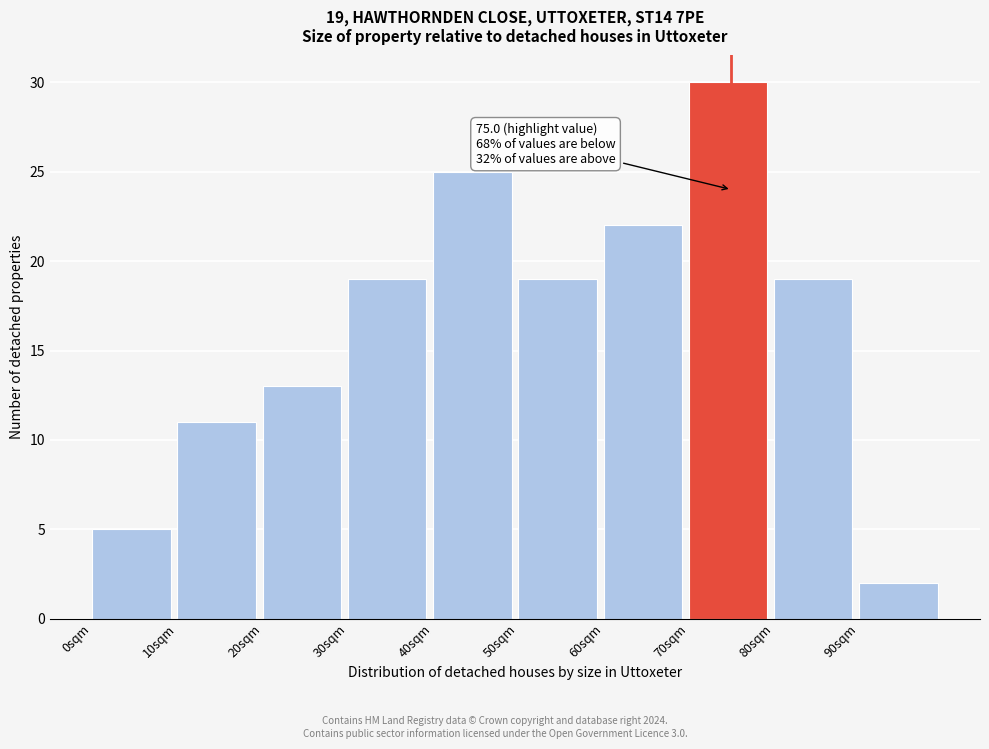

Which range on the x-axis has the tallest bar?

70 to 80